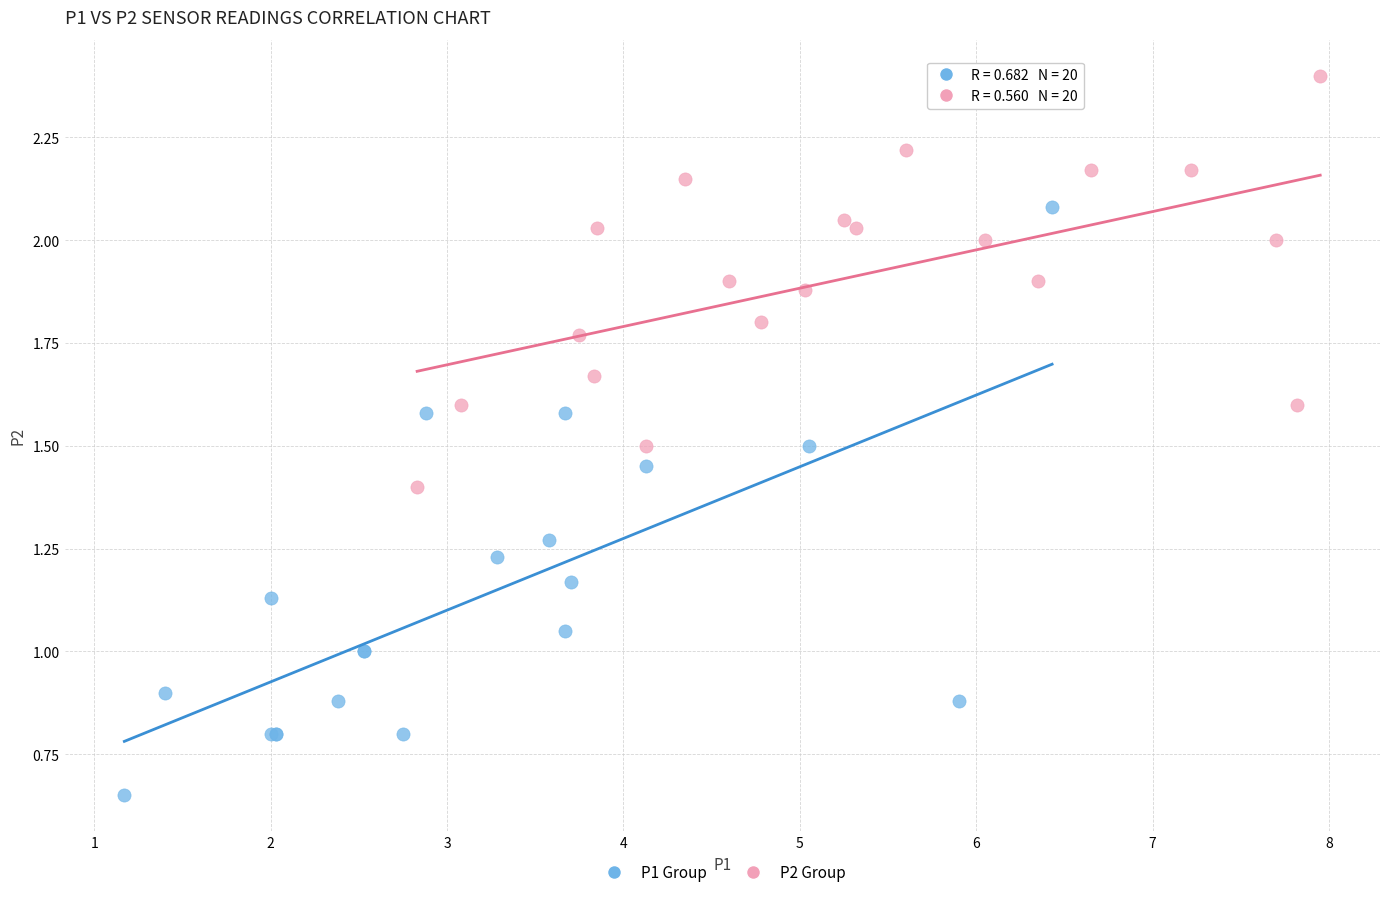

Which series reaches the minimum Y coordinate?

P1 Group